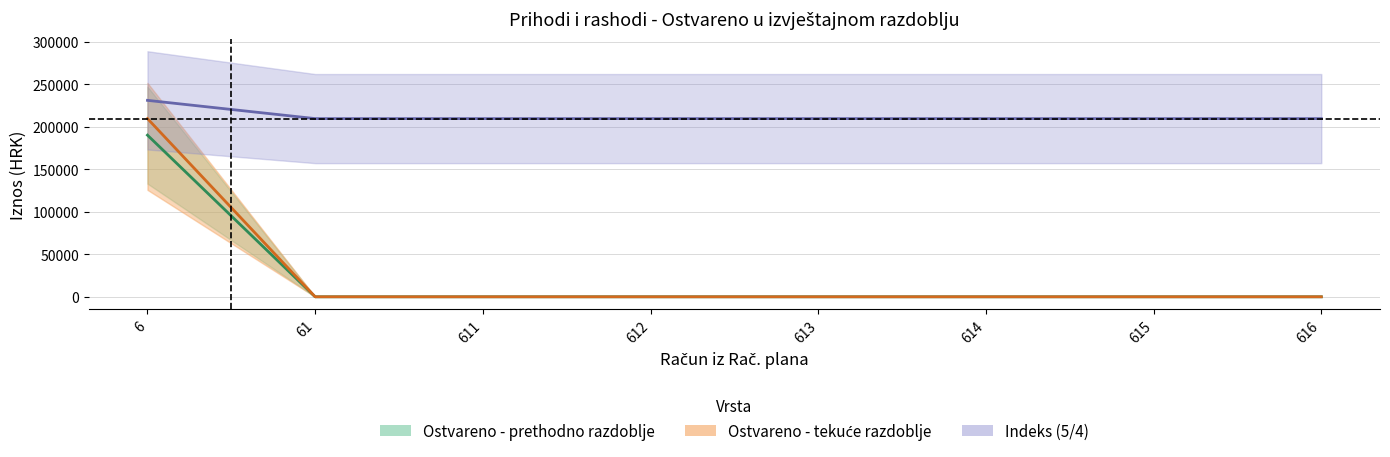

True or false: index and current intersect in this chart.

False